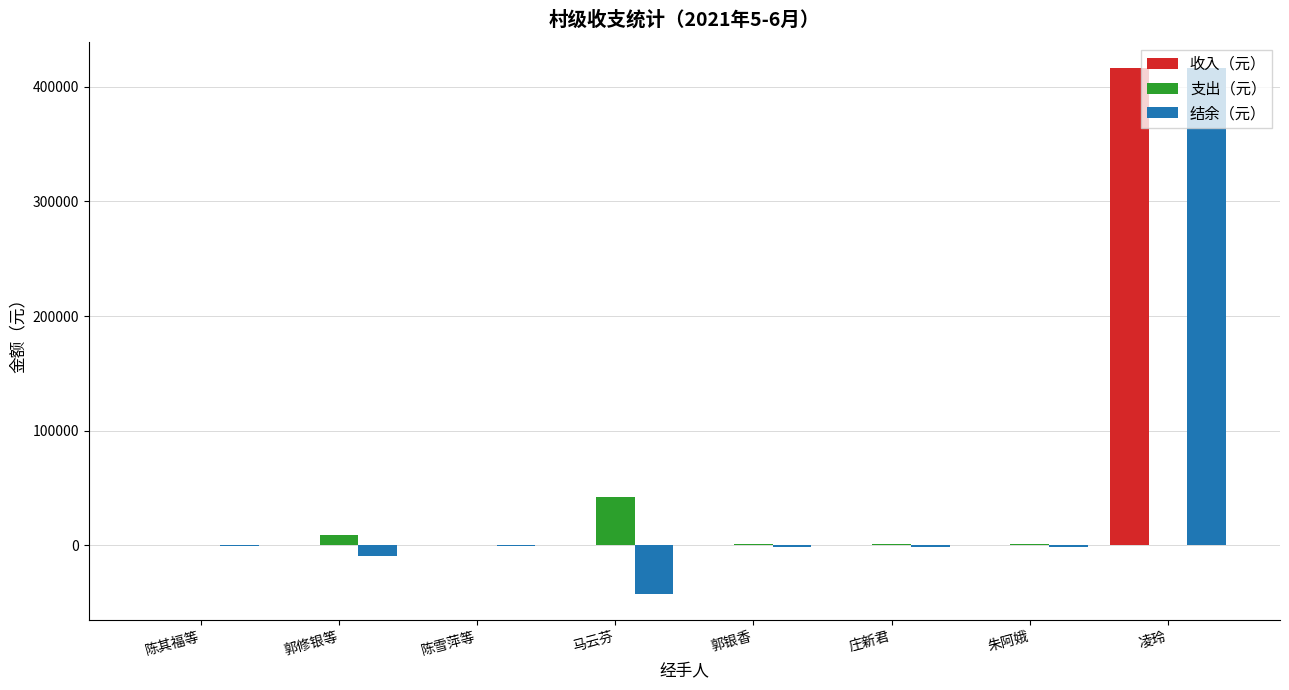

The 收入（元） series shows 0.0 at 马云芬. True or false?

True